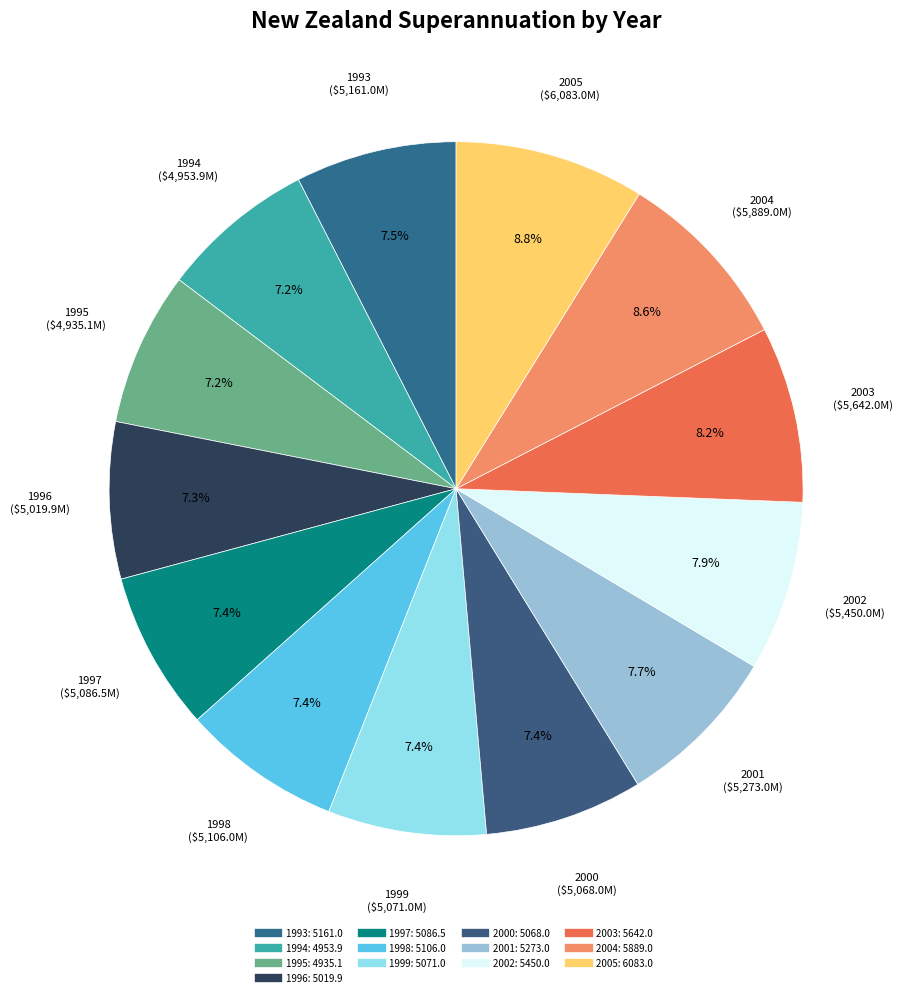

Approximately how many times larger is the value at 1998 compared to 2000?

1.0